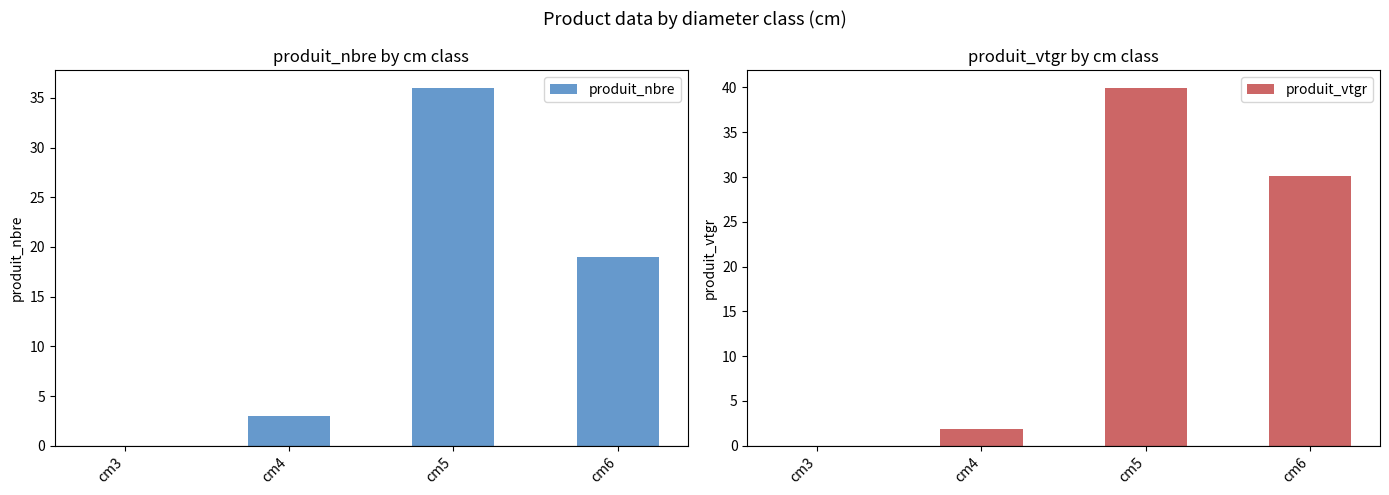

How many values in produit_vtgr are above zero?

3